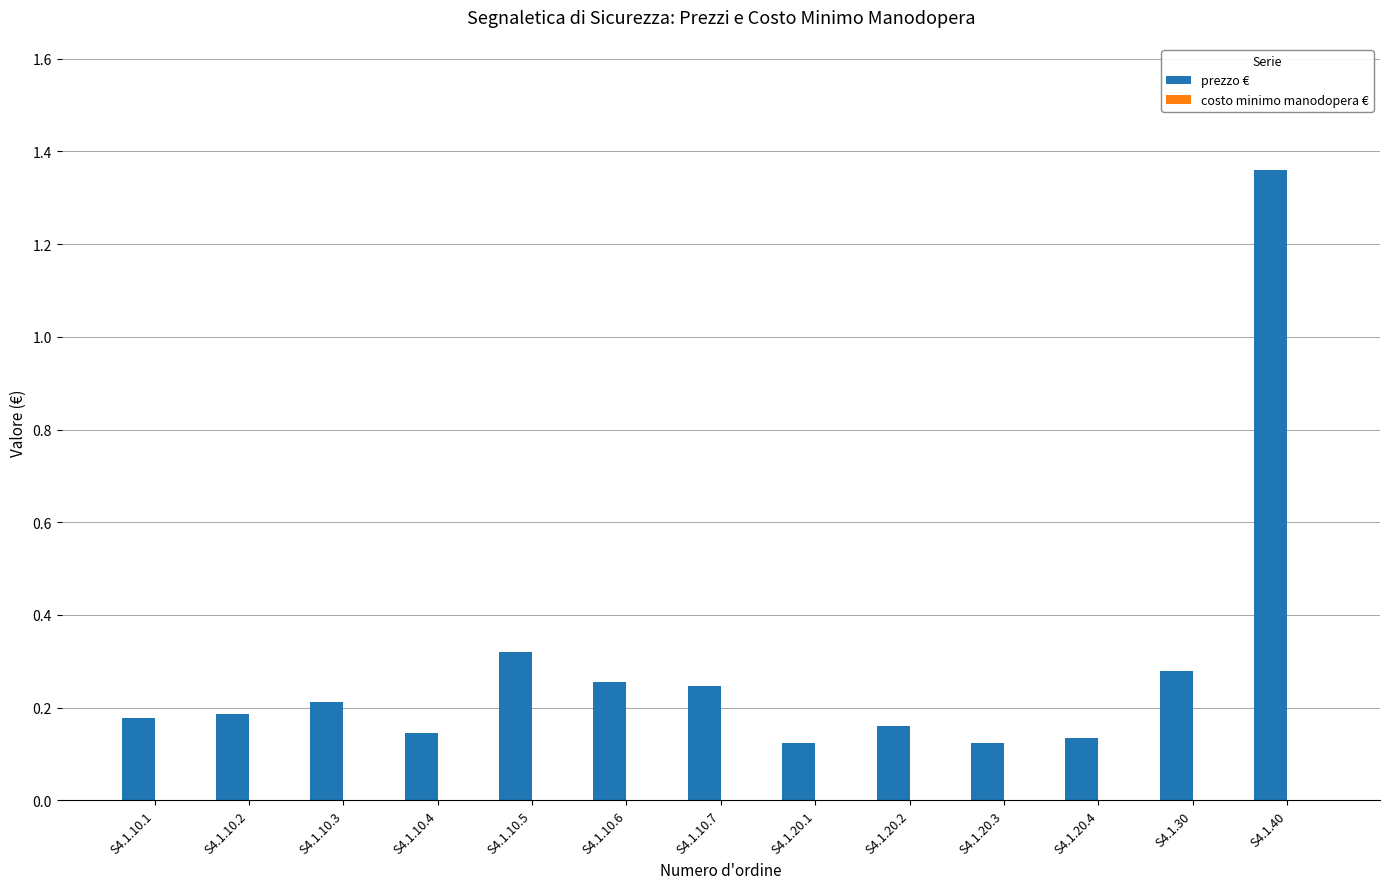

What is the label of the 11th bar from the left?

S4.1.20.4